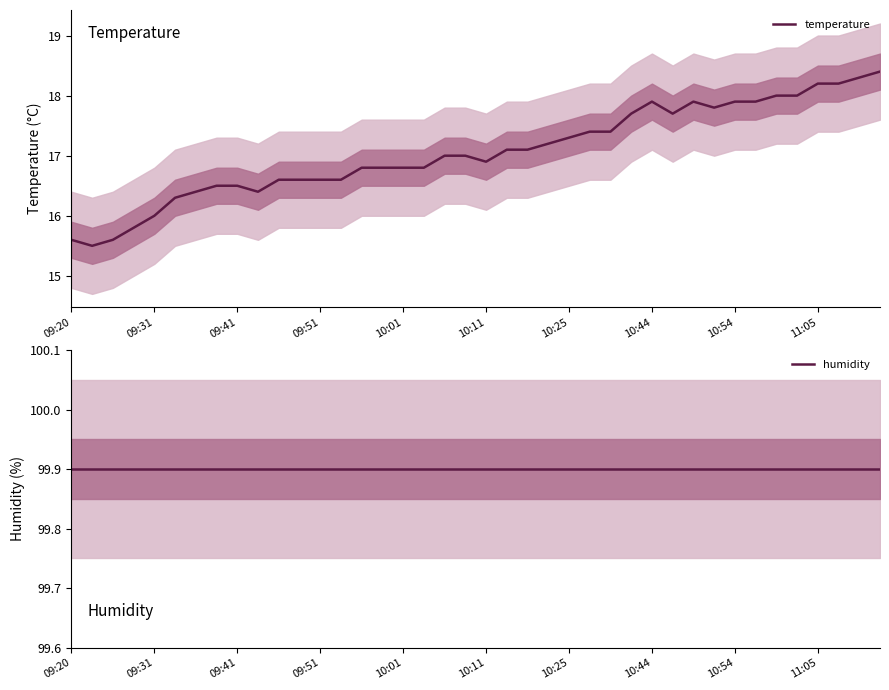

True or false: temperature has a value of 16.9 at 10:11.

True